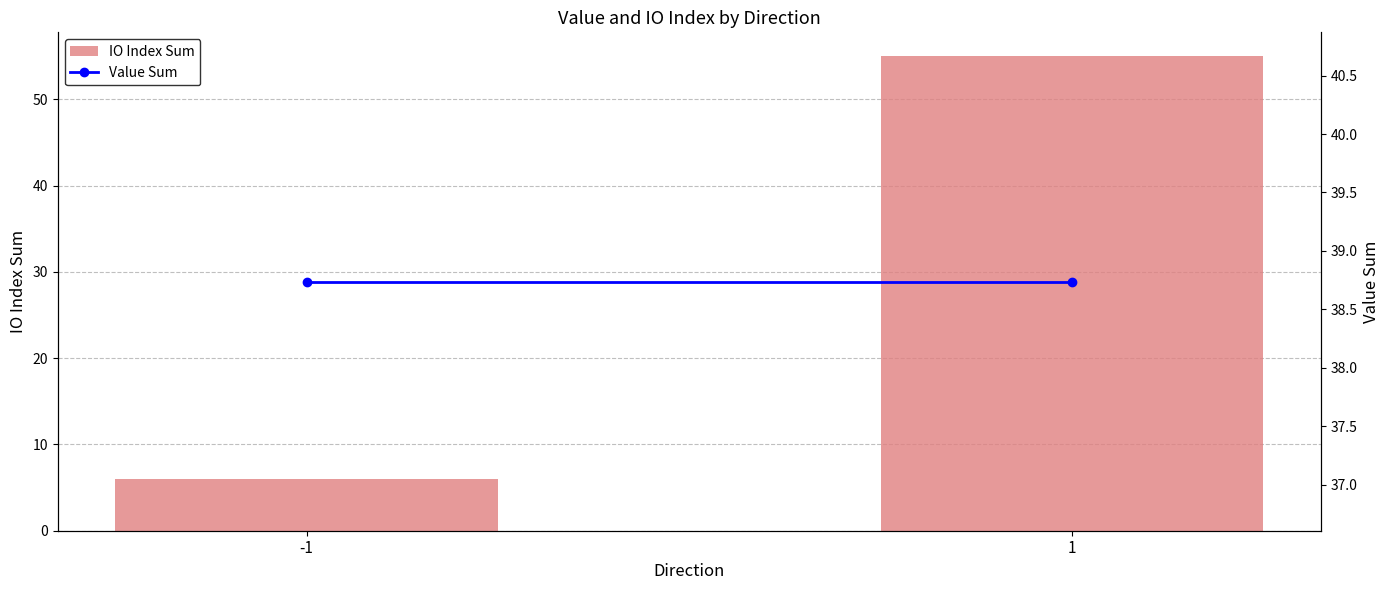

True or false: IO Index Sum has a value of 29.9 at 1.

False